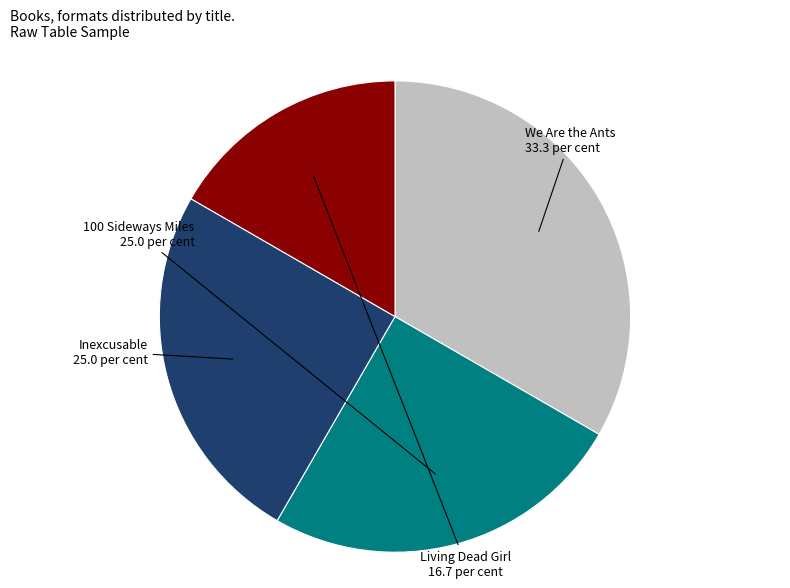

Do 100 Sideways Miles and We Are the Ants together represent more than half of the pie?

Yes